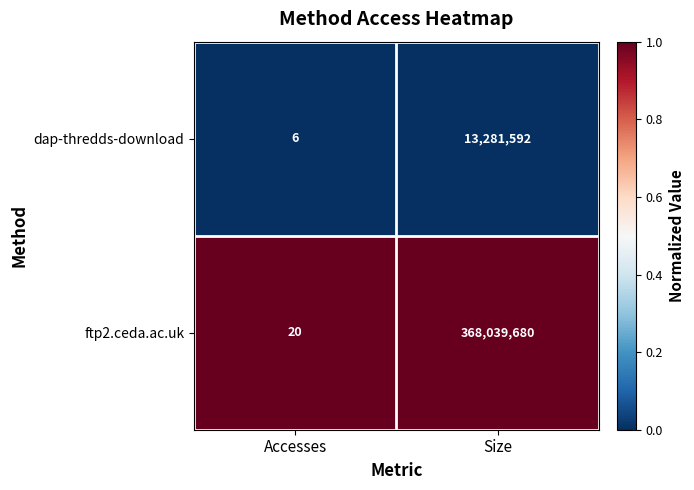

Rank the series by their average value, from highest to lowest.

ftp2.ceda.ac.uk, dap-thredds-download